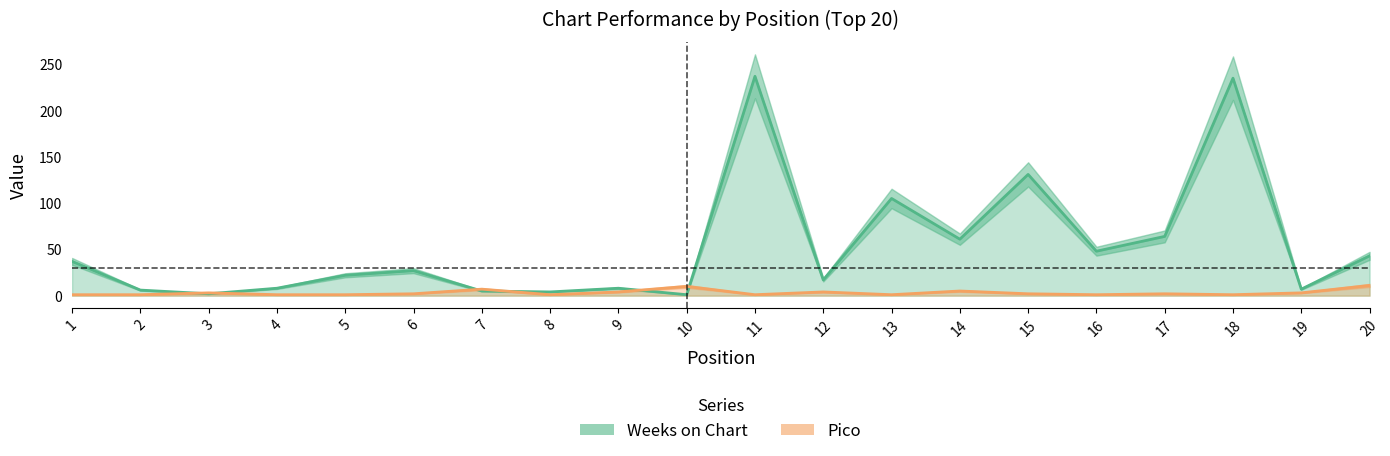

What are all the series names shown in the legend?

Weeks on Chart, Pico